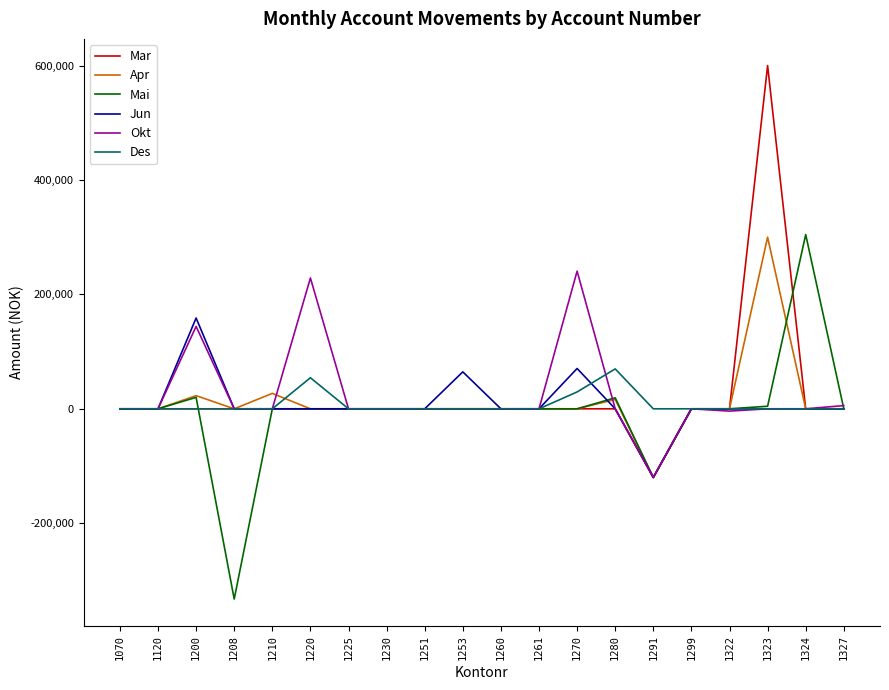

What is the maximum value for Apr?

300000.0